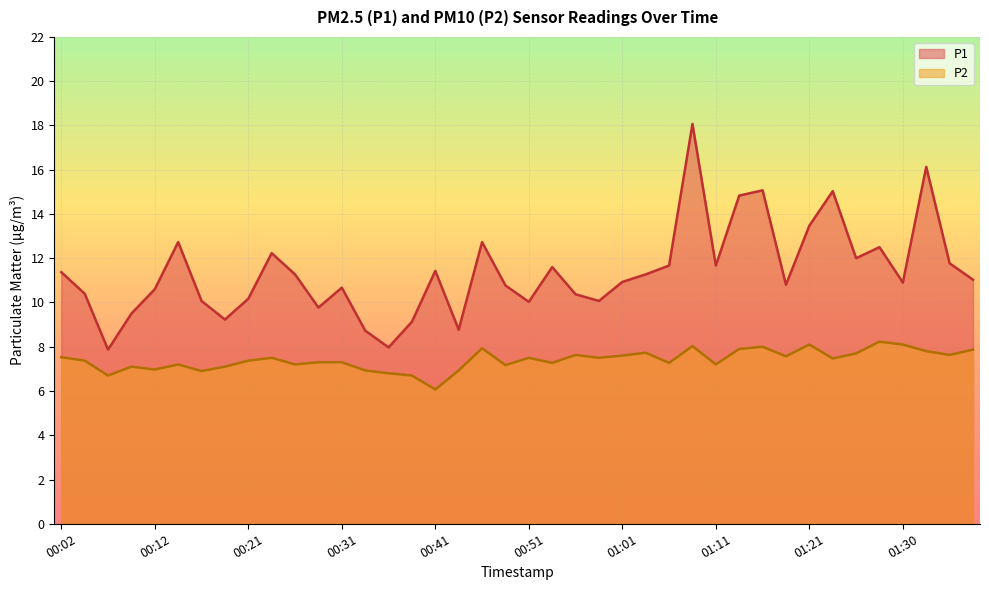

In P1, how many points are higher than both neighbors (excluding endpoints)?

11